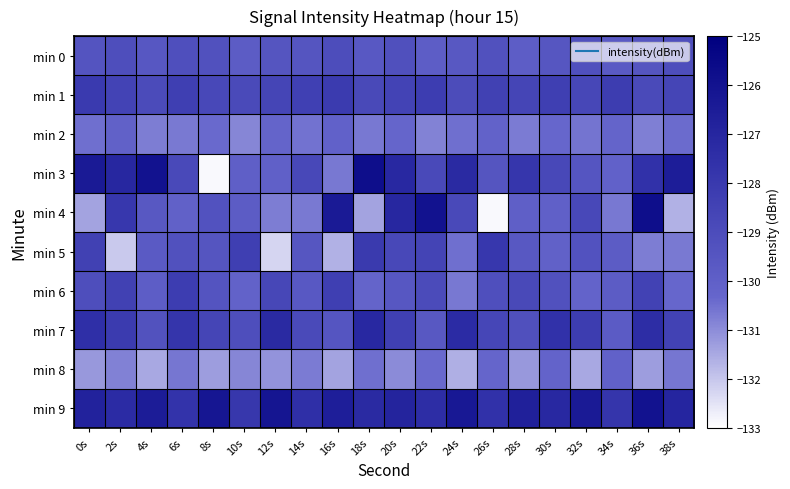

Which has a higher value, 32s or 36s?

32s